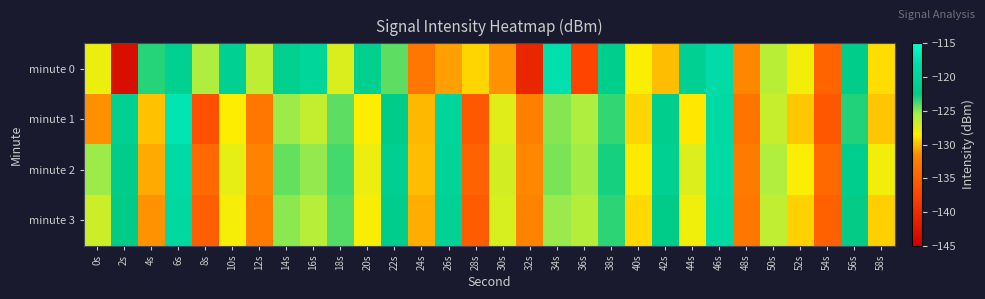

Rank the series at 54s from lowest to highest value.

minute 1, minute 3, minute 0, minute 2